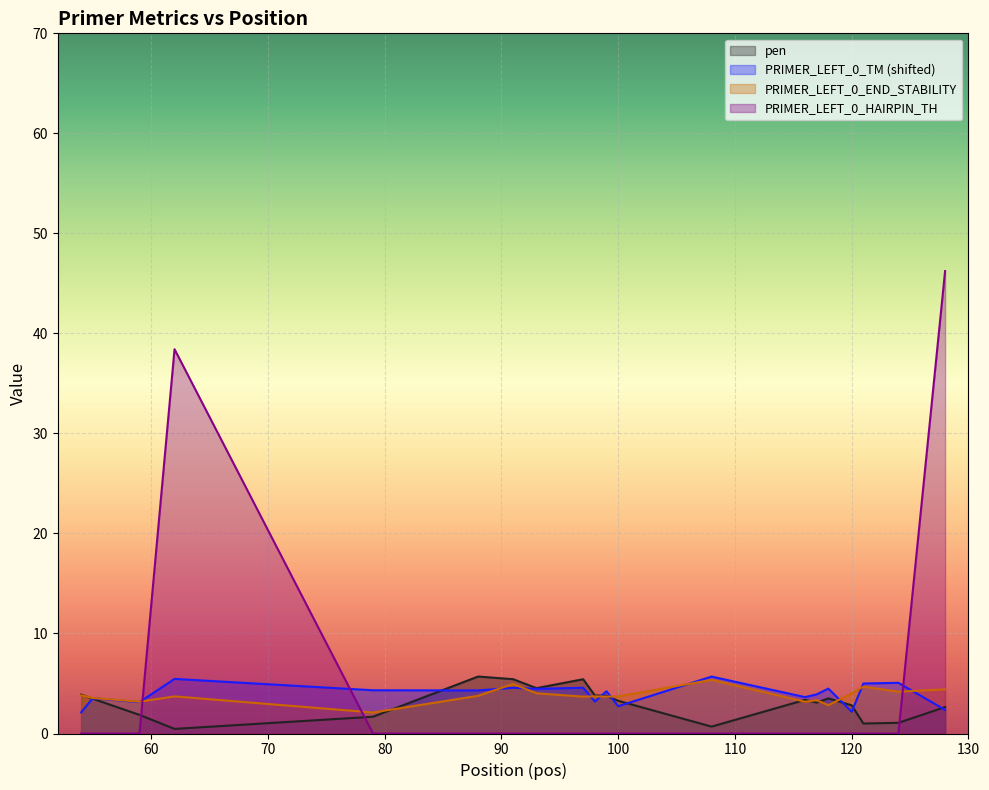

At how many categories does at least one series exceed 25?

2